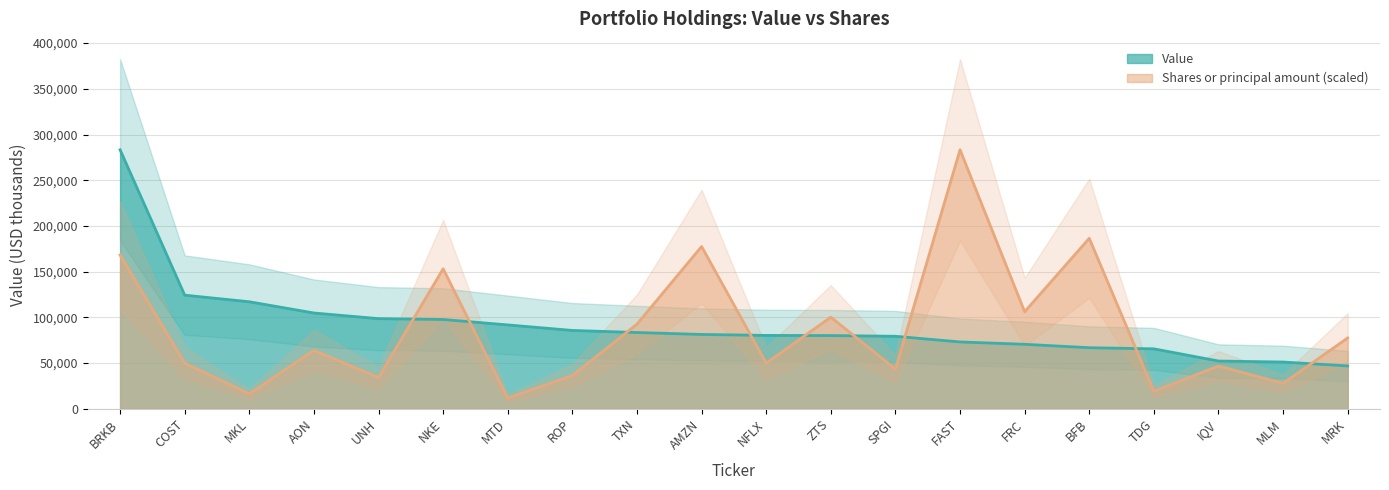

What is the difference between the Shares or principal amount values at FRC and COST?

56182.0